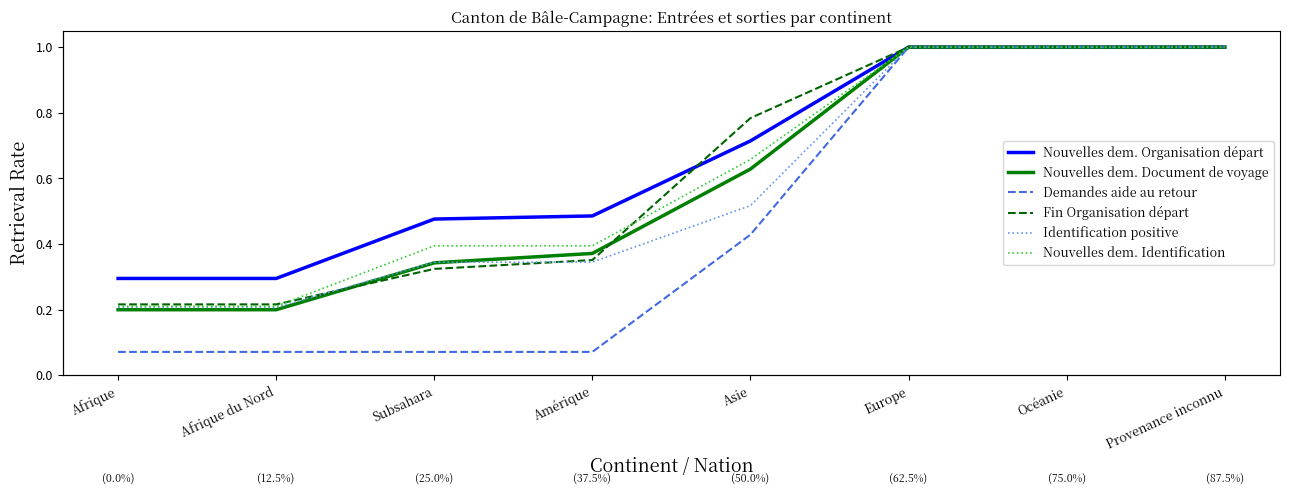

Reading left to right, what are all the values shown in this chart?

Nouvelles dem. Organisation départ: 0.3	0.3	0.5	0.5	0.7	1.0	1.0	1.0
Nouvelles dem. Document de voyage: 0.2	0.2	0.3	0.4	0.6	1.0	1.0	1.0
Demandes aide au retour: 0.1	0.1	0.1	0.1	0.4	1.0	1.0	1.0
Fin Organisation départ: 0.2	0.2	0.3	0.4	0.8	1.0	1.0	1.0
Identification positive: 0.2	0.2	0.3	0.3	0.5	1.0	1.0	1.0
Nouvelles dem. Identification: 0.2	0.2	0.4	0.4	0.7	1.0	1.0	1.0